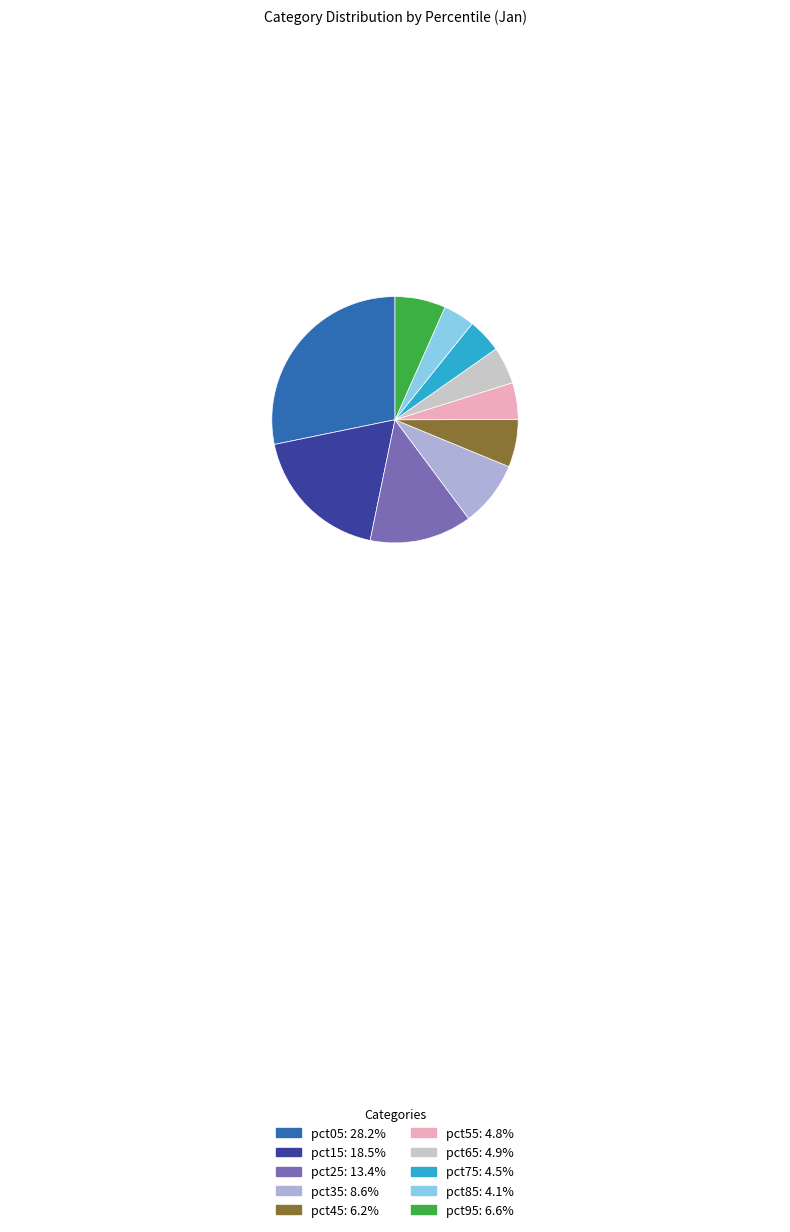

How many slices are in this pie chart?

10